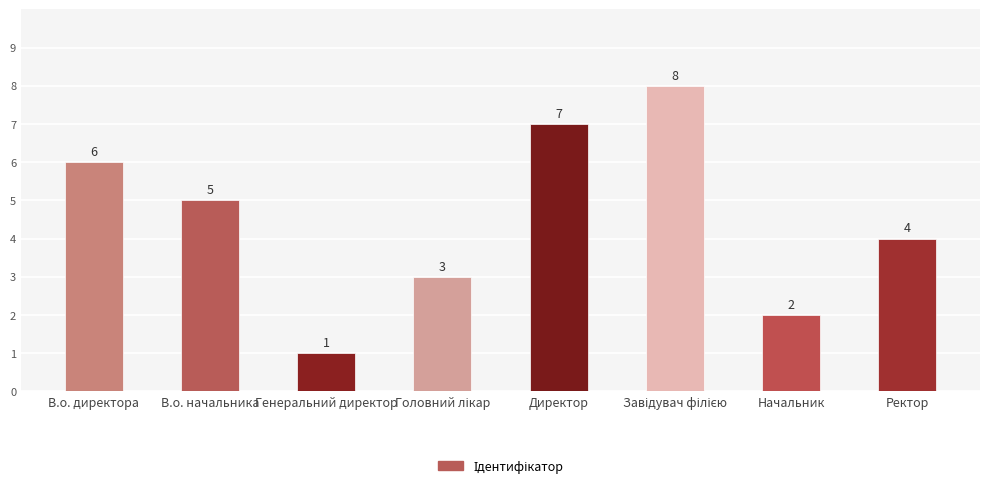

How many series are shown in this chart?

1